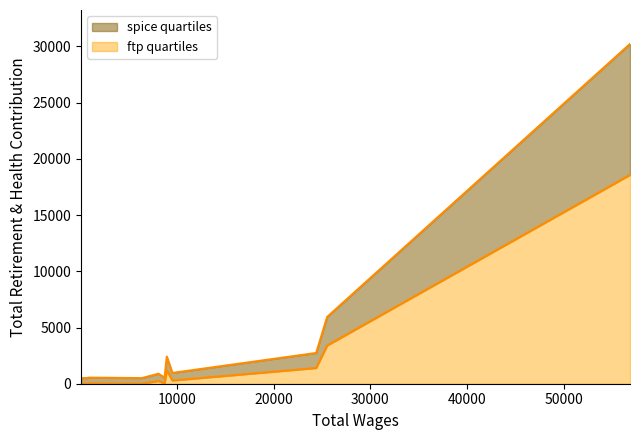

What is the highest value of the ftp quartiles series?

18577.0